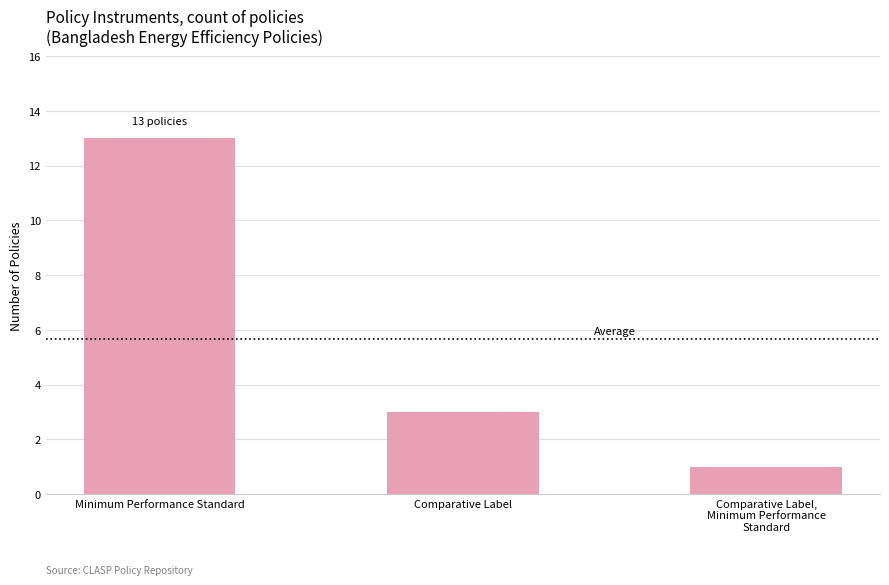

Is it true that the value at Comparative Label,
Minimum Performance
Standard is 1?

True